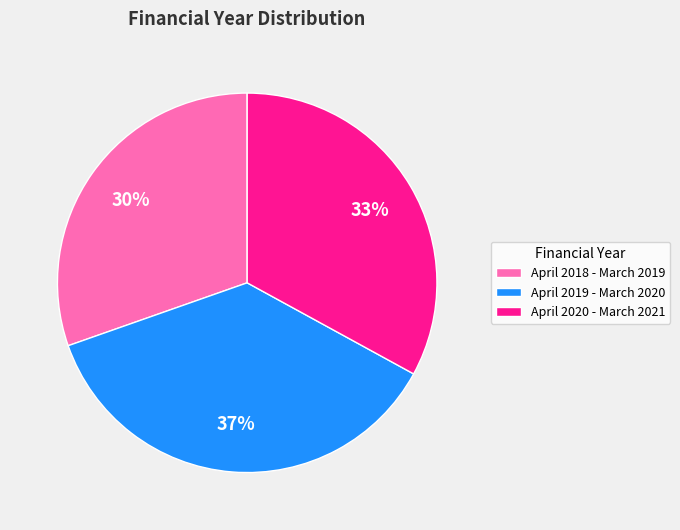

Rank the categories by value from highest to lowest.

April 2019 - March 2020, April 2020 - March 2021, April 2018 - March 2019